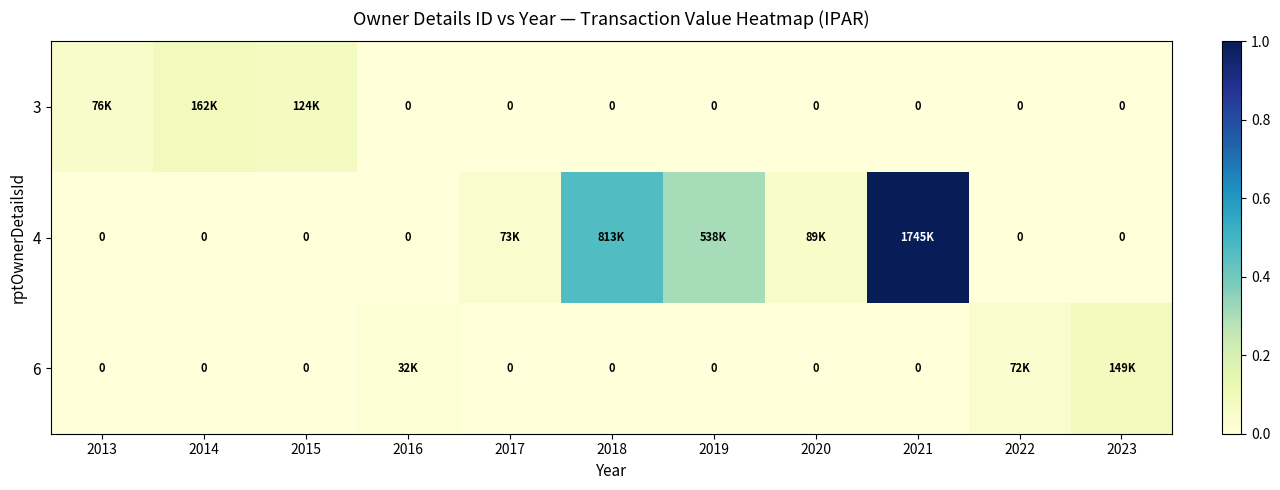

At how many categories does at least one series exceed 0?

11